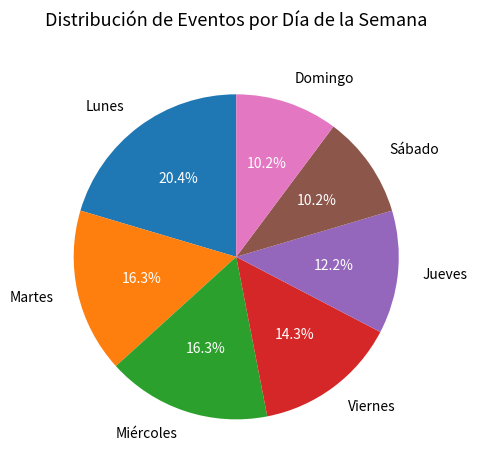

Which category has the biggest portion of the pie?

Lunes